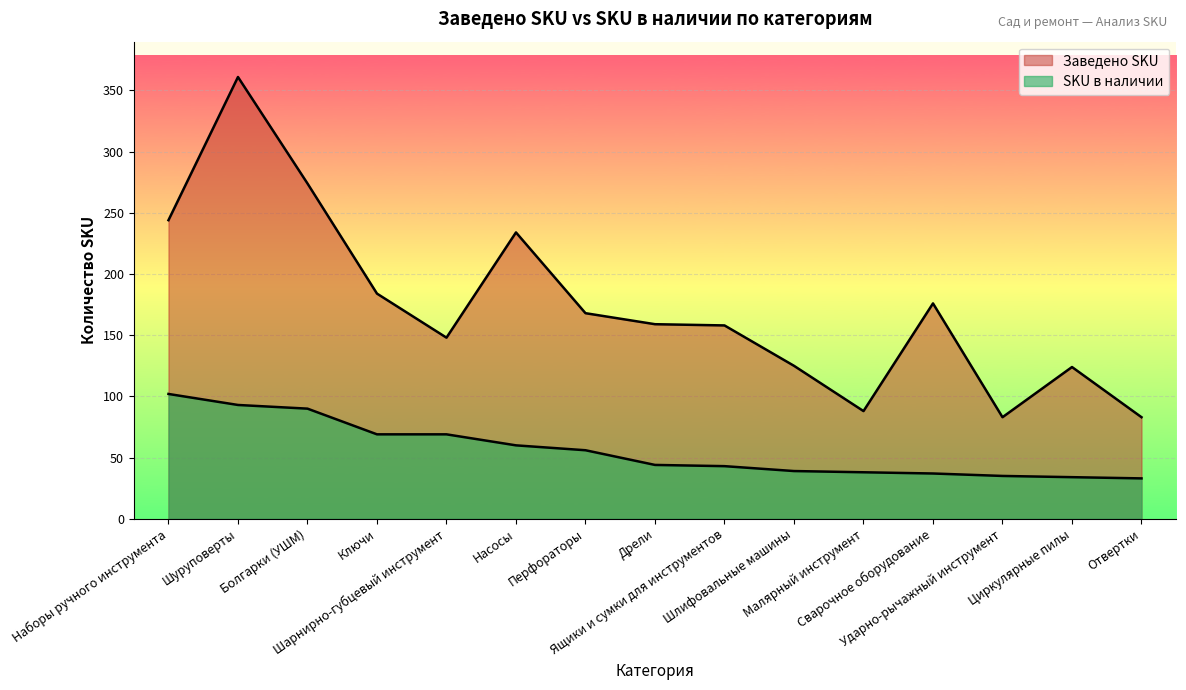

Where is the first local minimum for Заведено SKU?

Шарнирно-губцевый инструмент